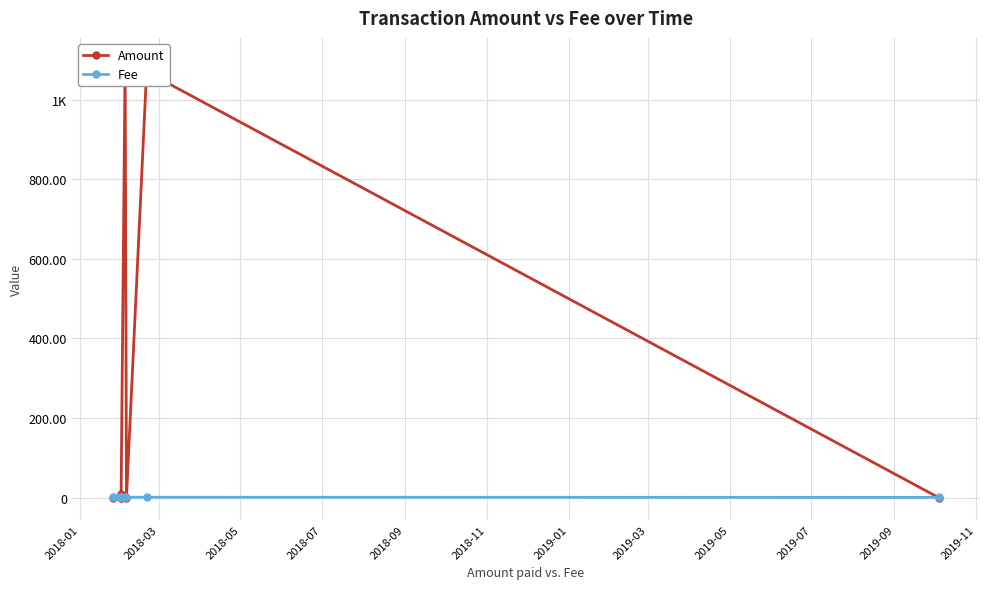

Which series changed the most between 2019-03 and 2019-05?

Amount